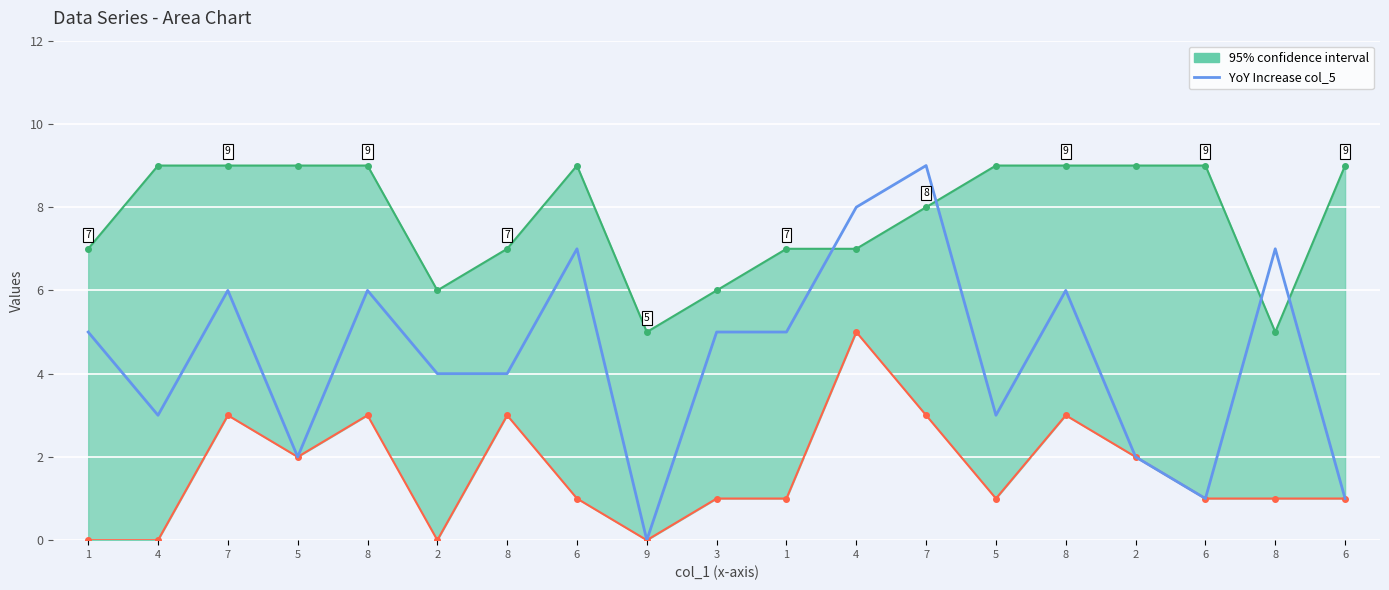

What is the label of the 11th point from the right?

9